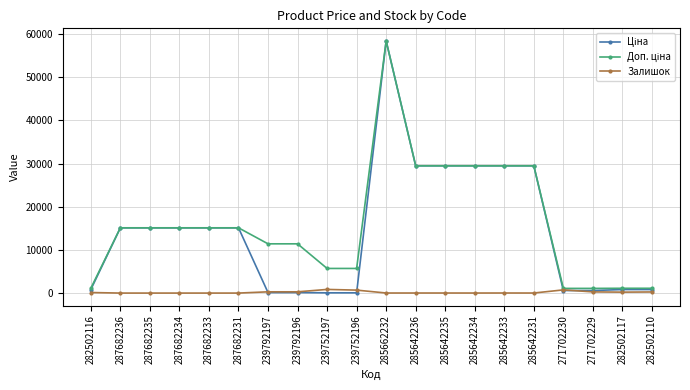

What is the greatest value displayed?

58426.5